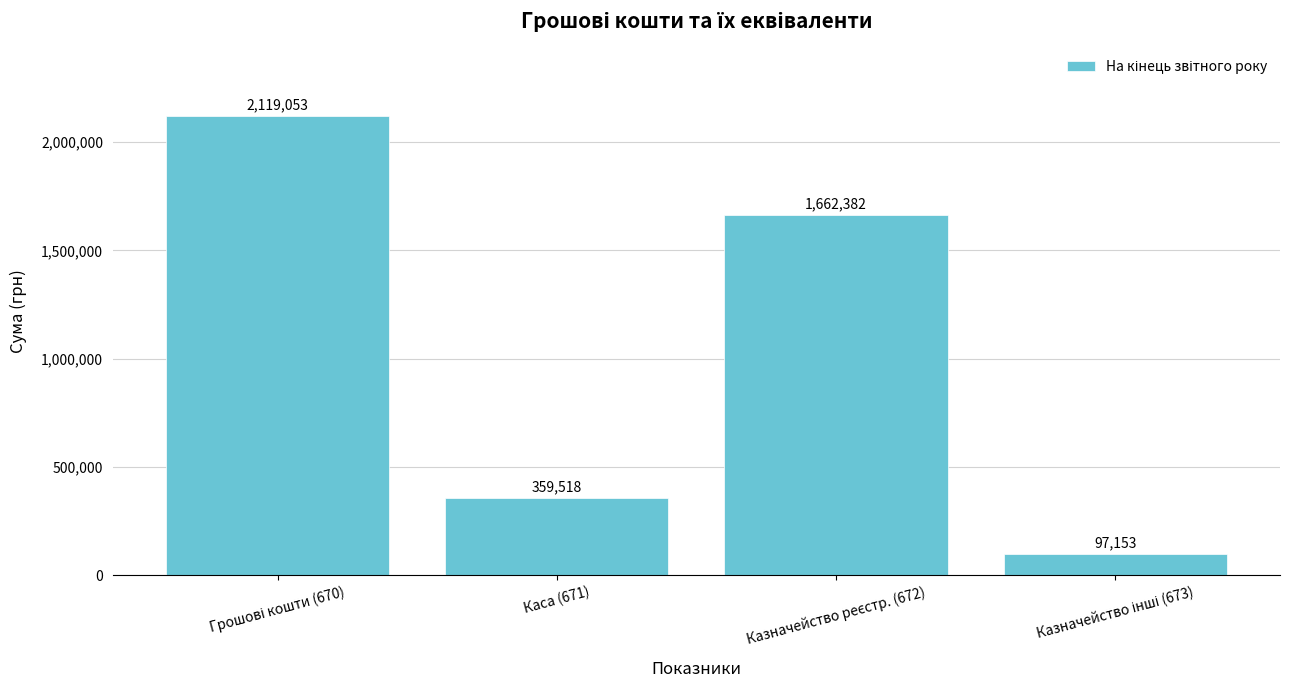

How many bars are there in total?

4